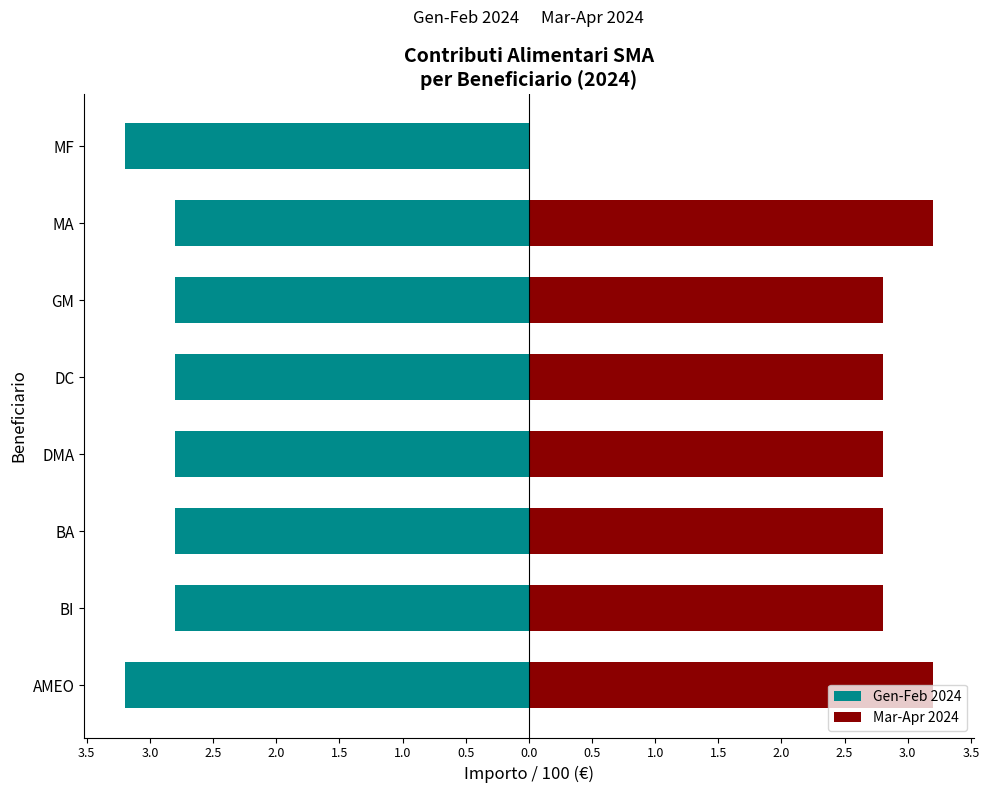

What is the label of the 7th bar from the right?

BI